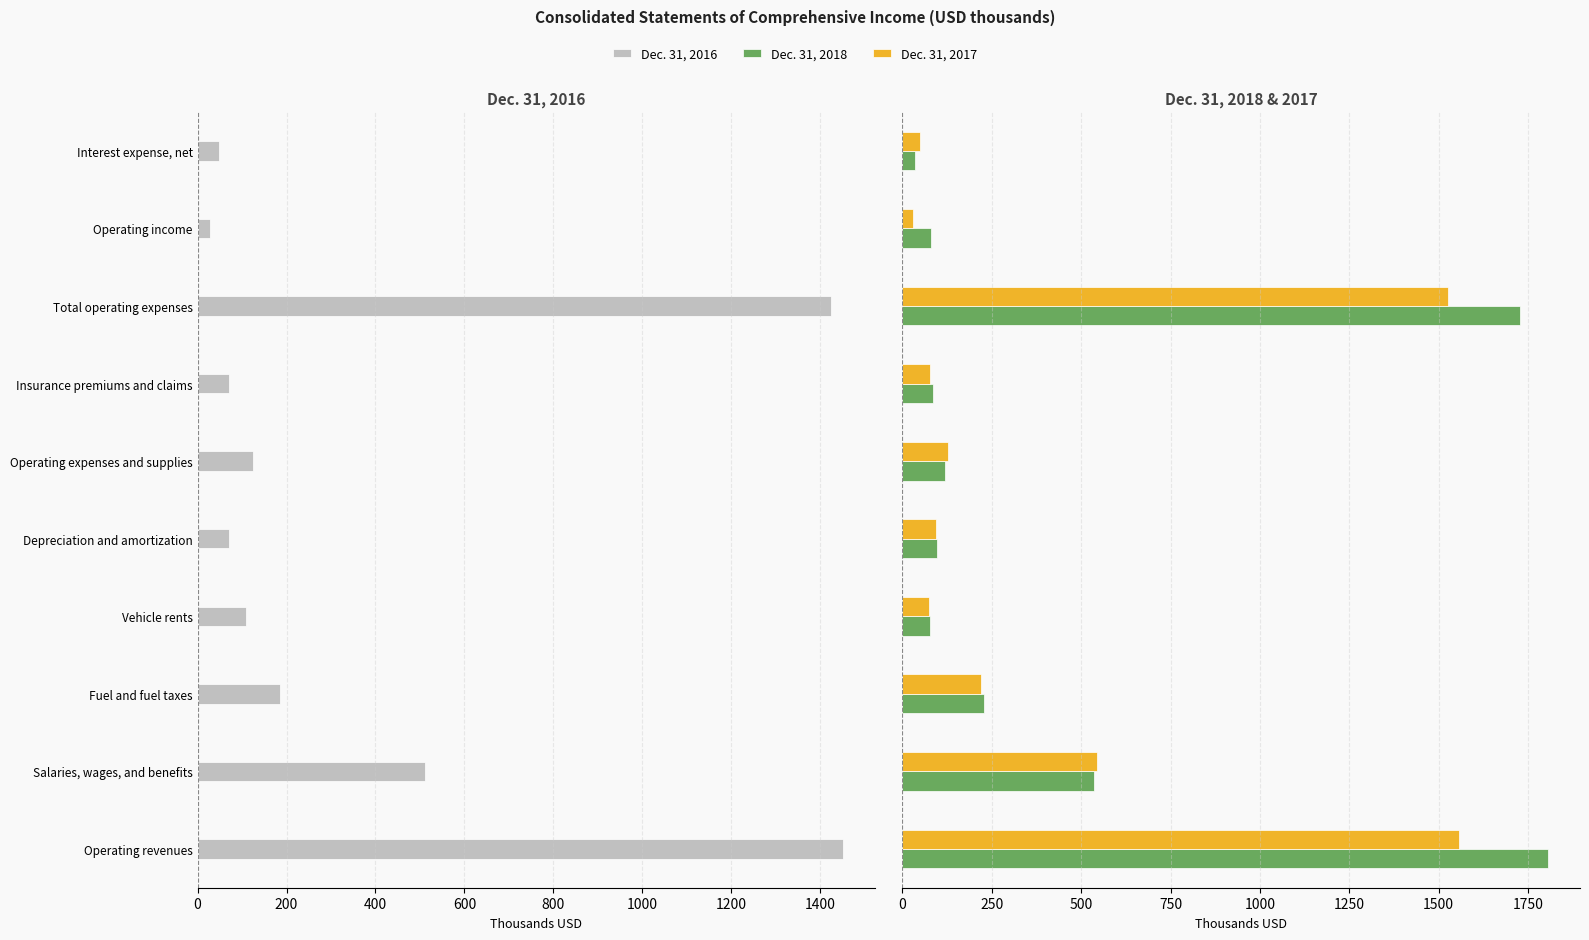

Rank the series at Insurance premiums and claims from lowest to highest value.

Dec. 31, 2016, Dec. 31, 2017, Dec. 31, 2018